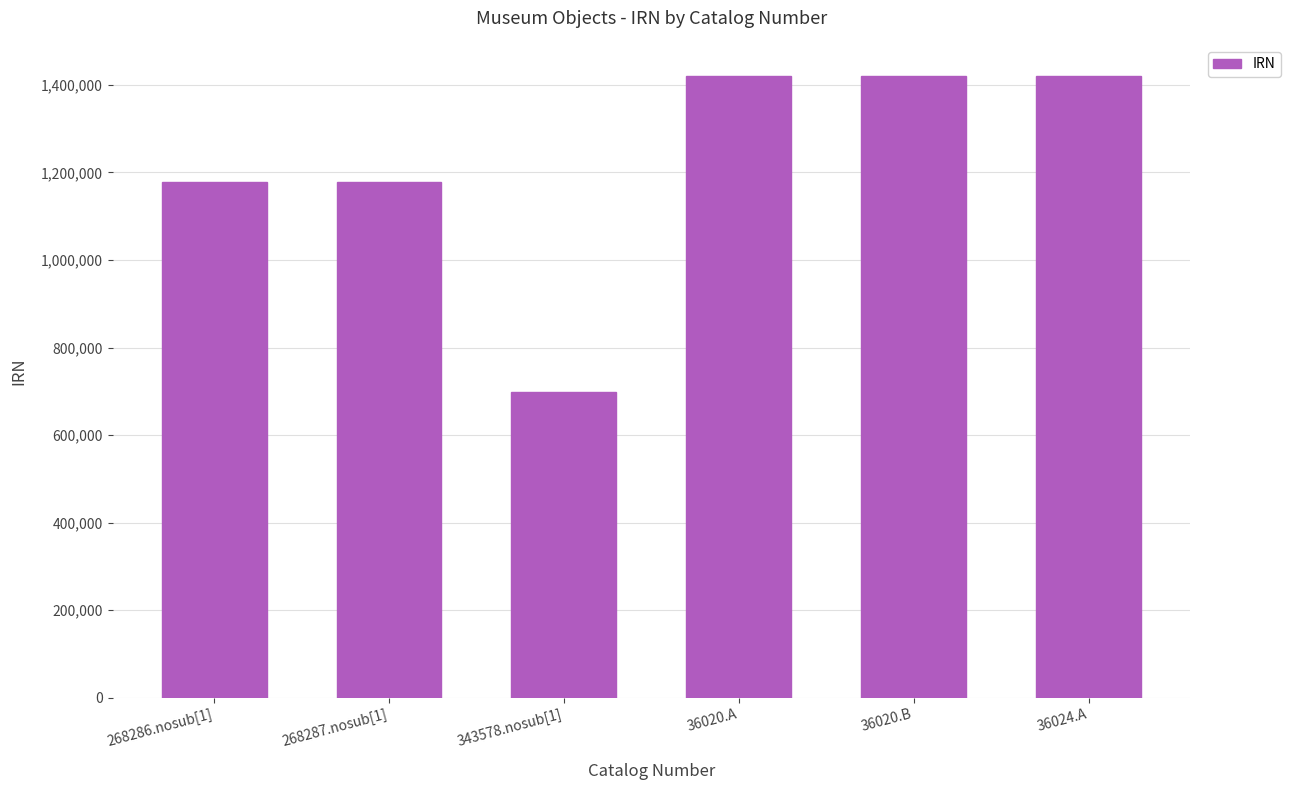

At which category does the chart reach its minimum across all series?

343578.nosub[1]